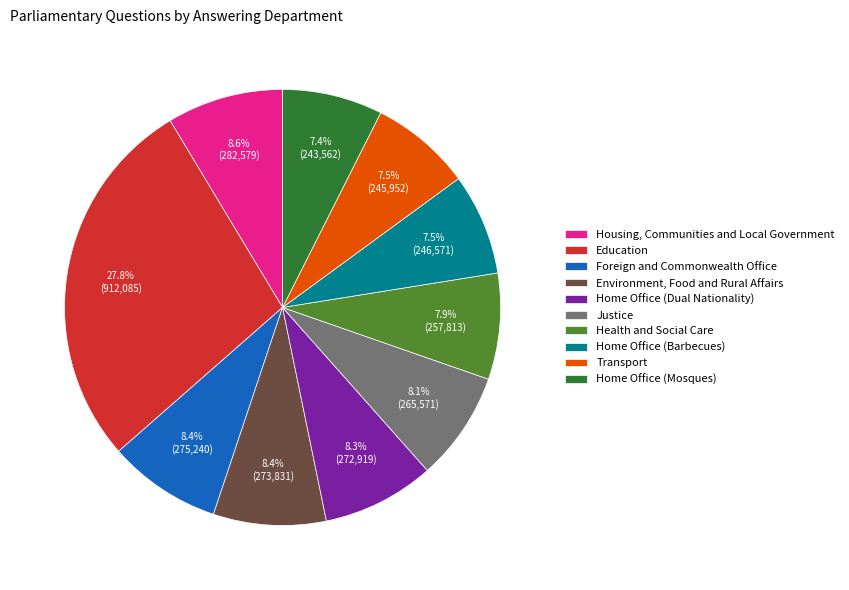

Which has a higher value, Home Office (Dual Nationality) or Transport?

Home Office (Dual Nationality)